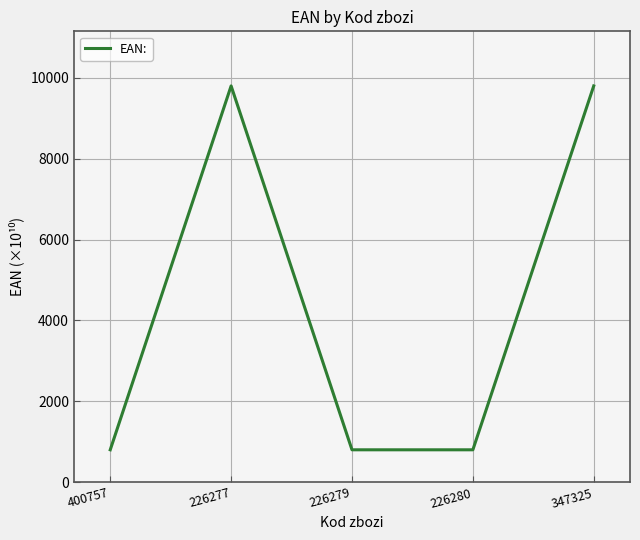

What is the difference between the maximum and minimum values?

9000.2